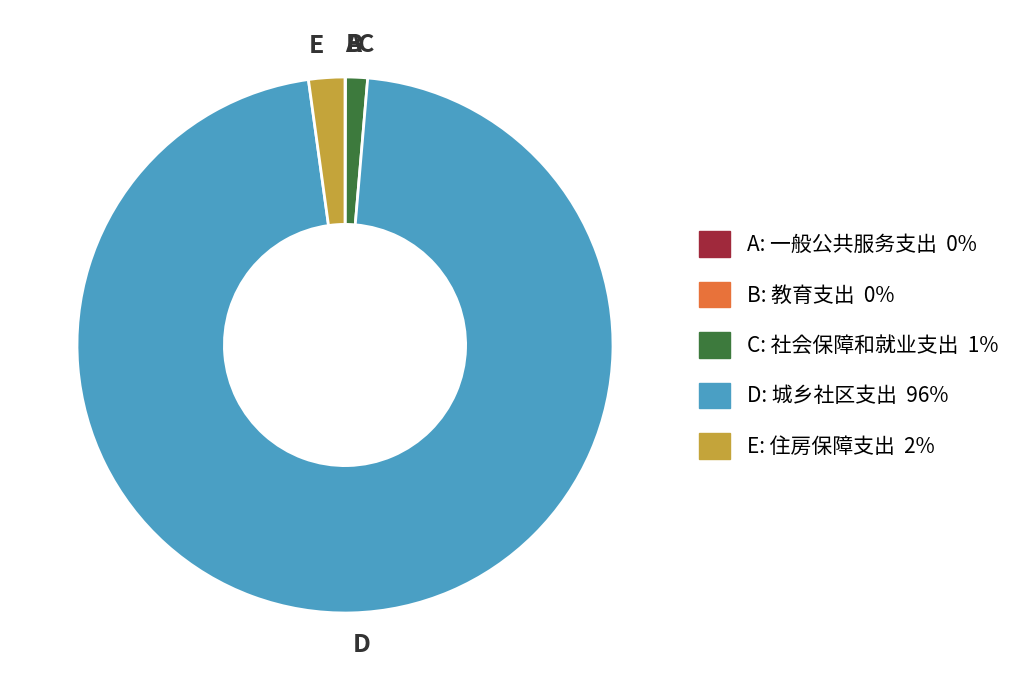

Does any single category account for the majority?

Yes